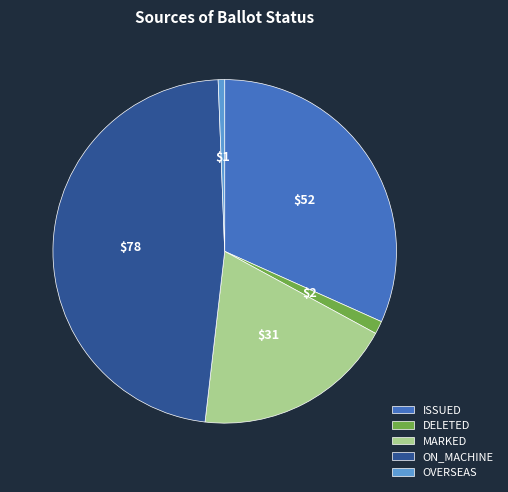

Is the sum of MARKED and OVERSEAS greater than half?

No